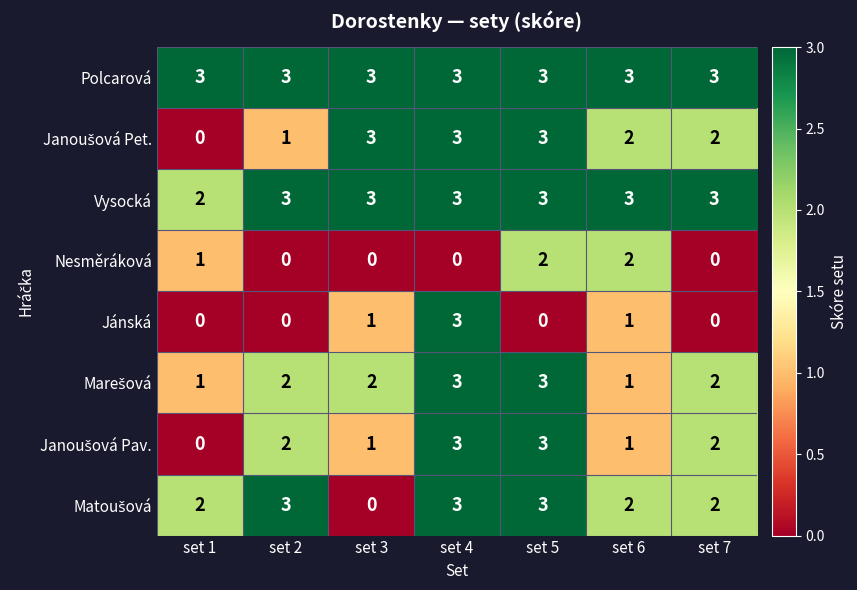

Between set 6 and set 7, which series saw the biggest shift?

Nesměráková